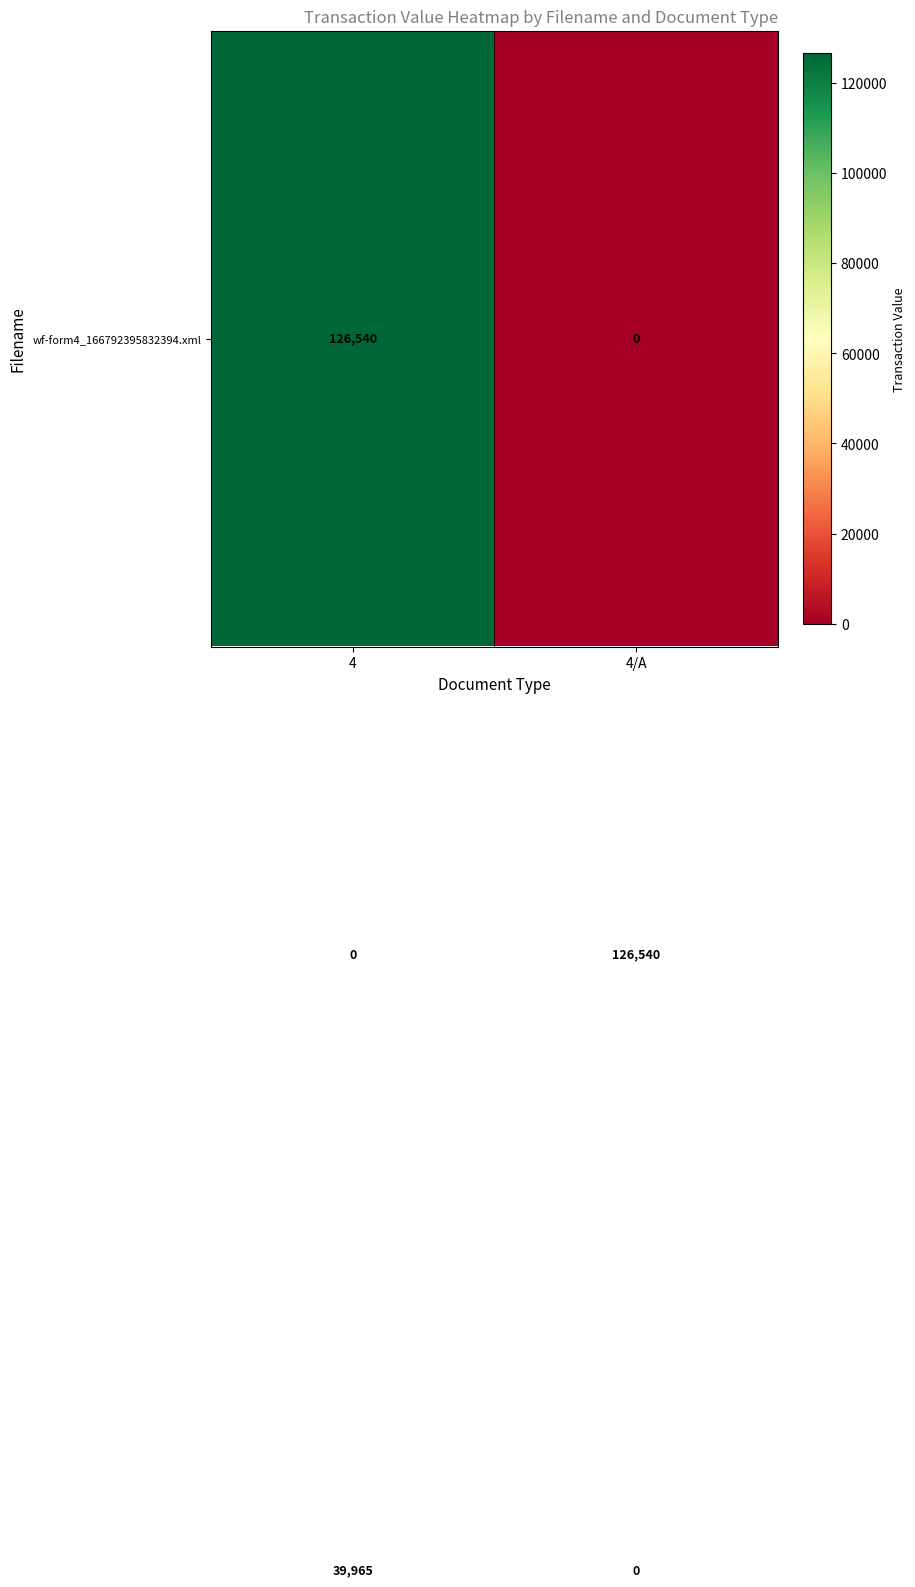

Count the number of data series in this chart.

3